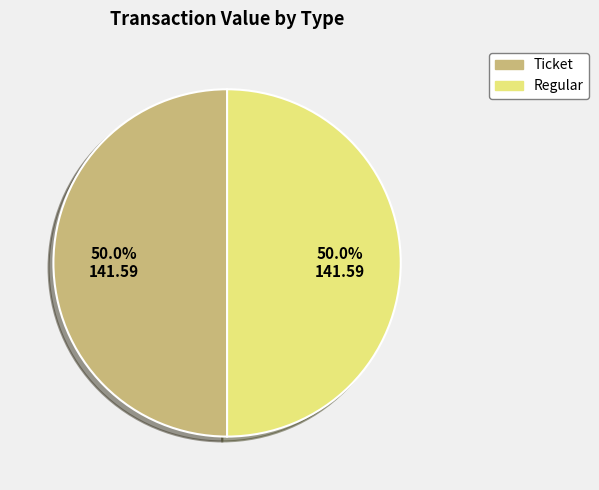

How many segments does this pie chart have?

2